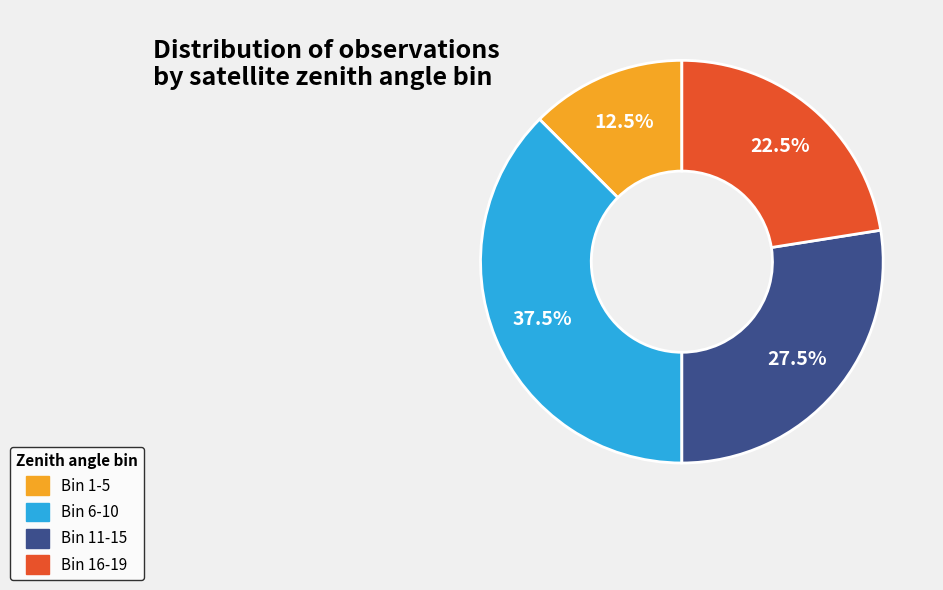

Which slice is the smallest?

Bin 1-5